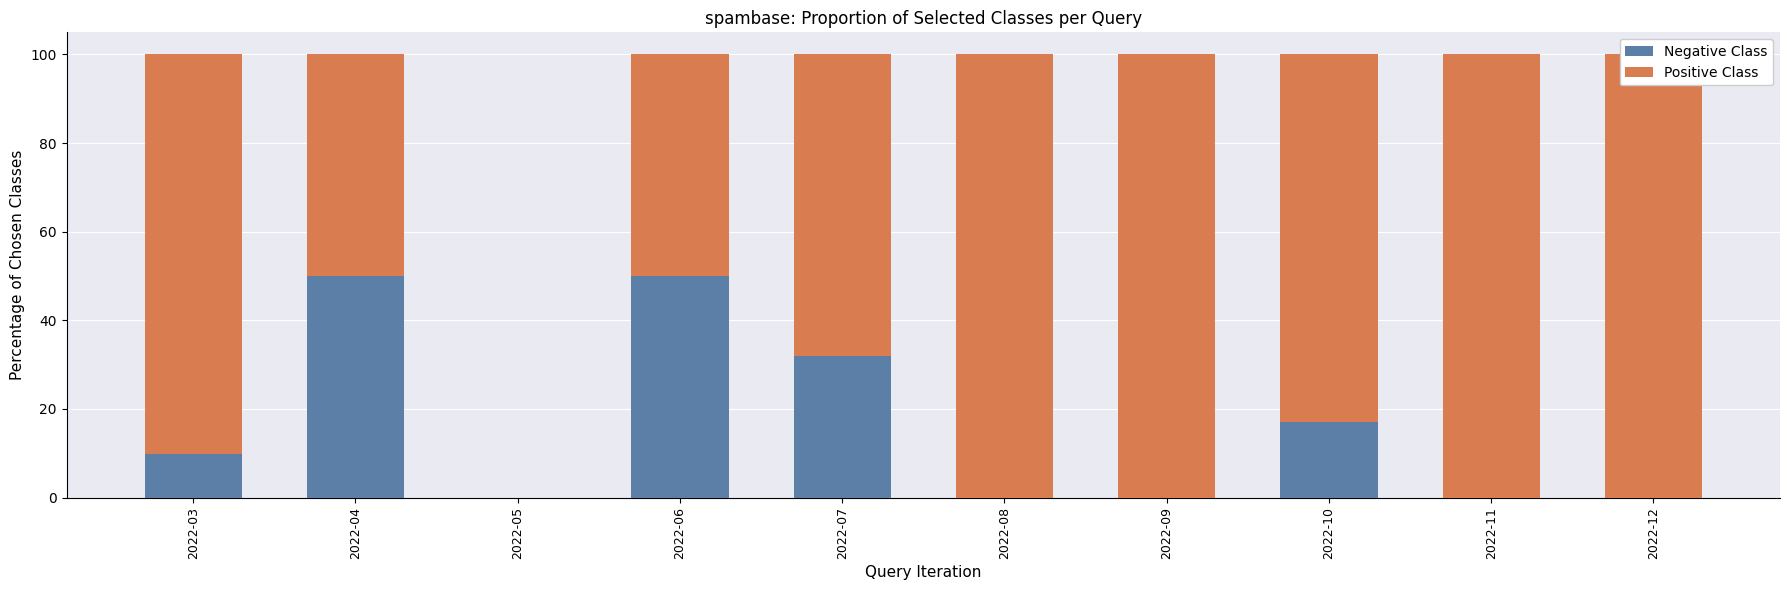

Does the chart contain any negative values?

No